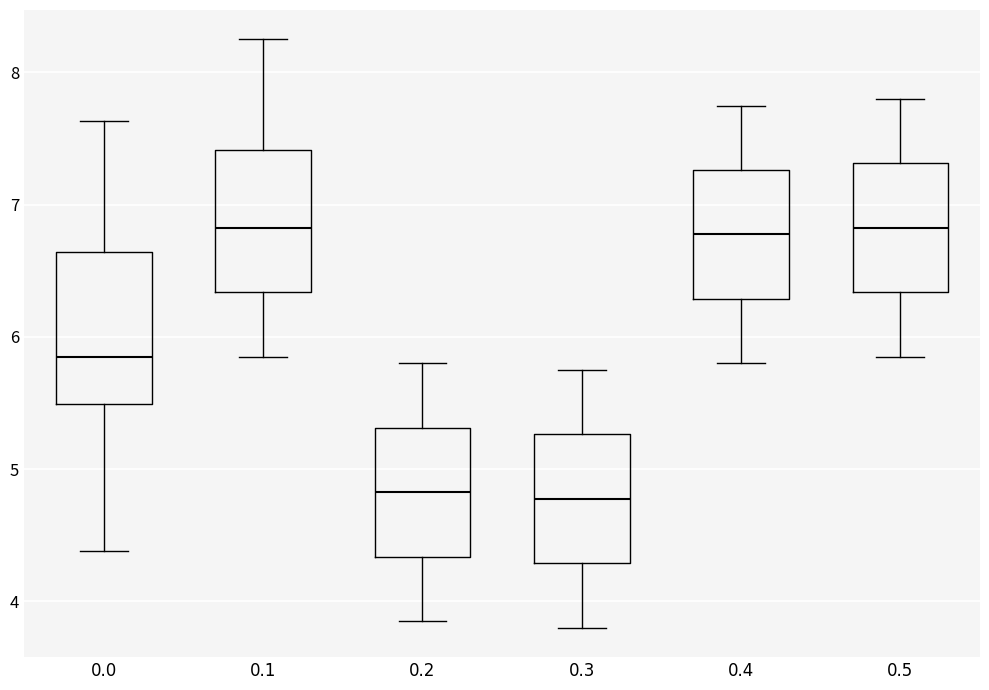

Reading left to right, transcribe this box plot: for each box, give where its median line is, the range the box spans, and where its two whiskers end, as read against the y-axis. The values are not printed on the chart, so give them approximately, as read against the axis.

0.0: median 5.9, box 5.5 to 6.6, whiskers 4.4 to 7.6
0.1: median 6.8, box 6.3 to 7.4, whiskers 5.9 to 8.3
0.2: median 4.8, box 4.3 to 5.3, whiskers 3.9 to 5.8
0.3: median 4.8, box 4.3 to 5.3, whiskers 3.8 to 5.8
0.4: median 6.8, box 6.3 to 7.3, whiskers 5.8 to 7.8
0.5: median 6.8, box 6.3 to 7.3, whiskers 5.9 to 7.8